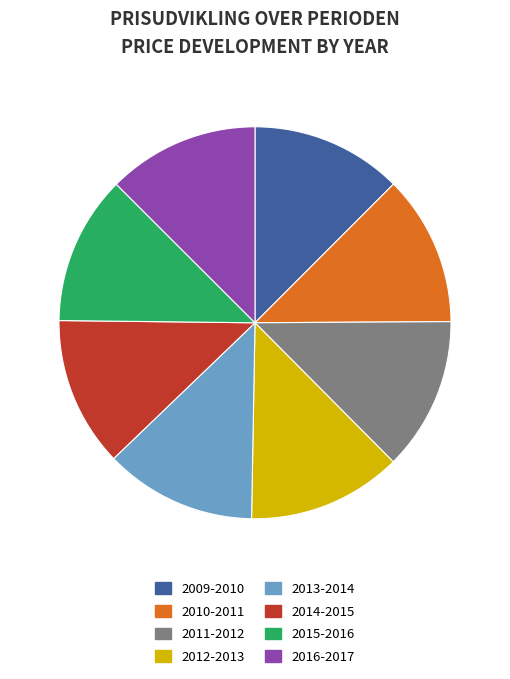

True or false: 2010-2011 accounts for 3% of the total.

False